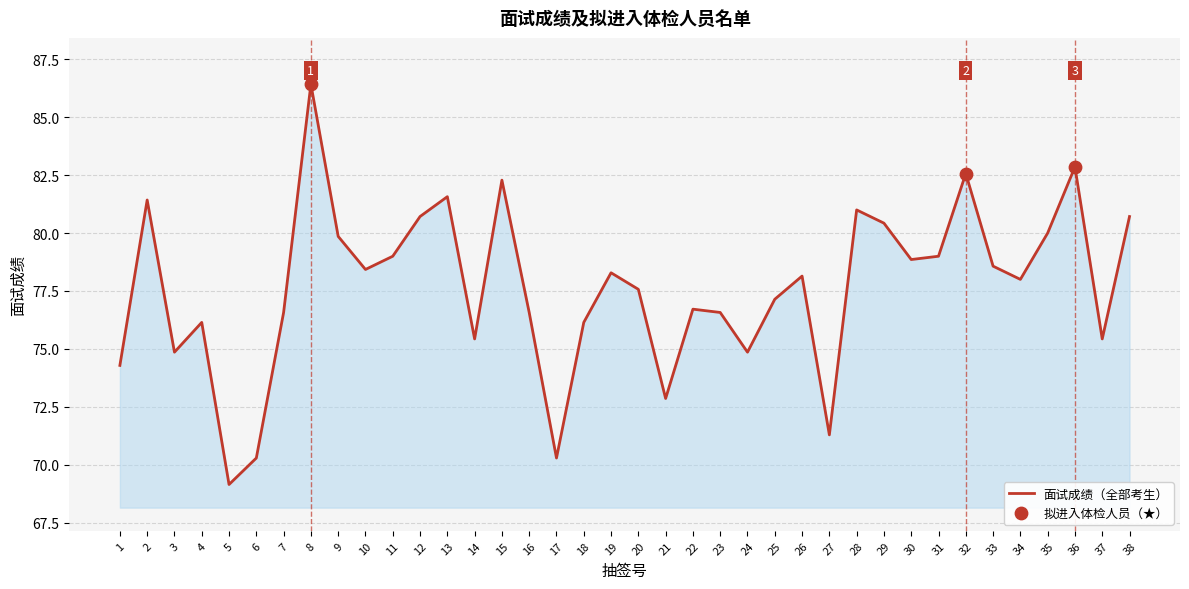

Which has a higher value, 3 or 18?

18